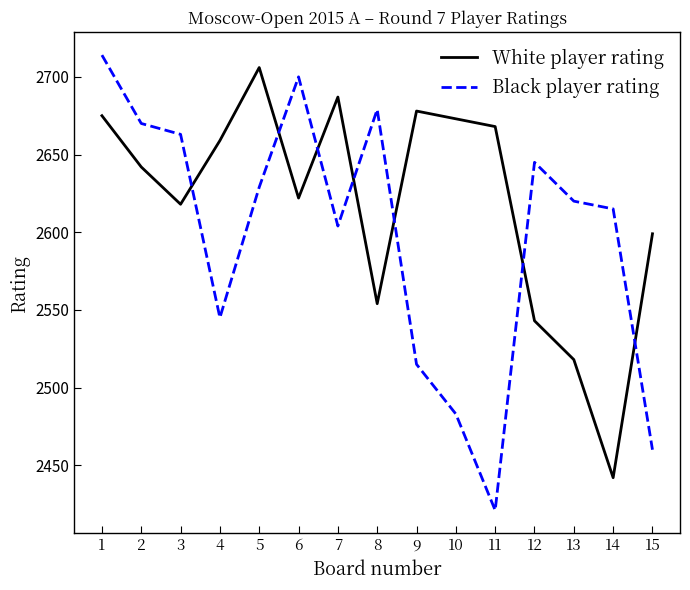

Where is the first local minimum for White player rating?

3